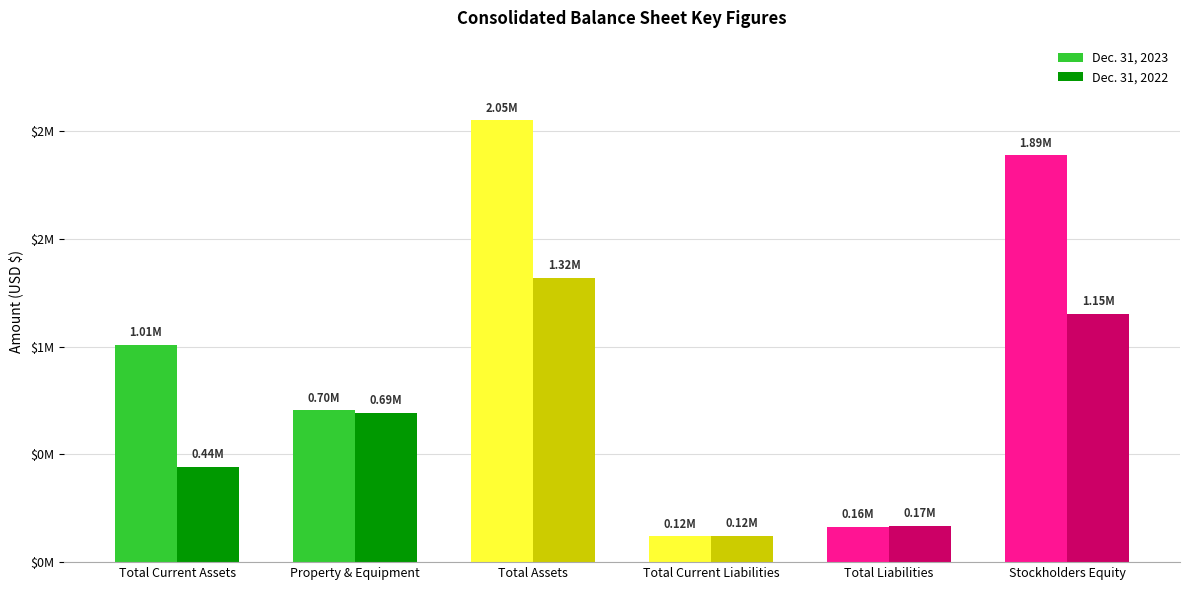

What value does the Dec. 31, 2023 series have at Total Current Assets, to the nearest 50?

1008550